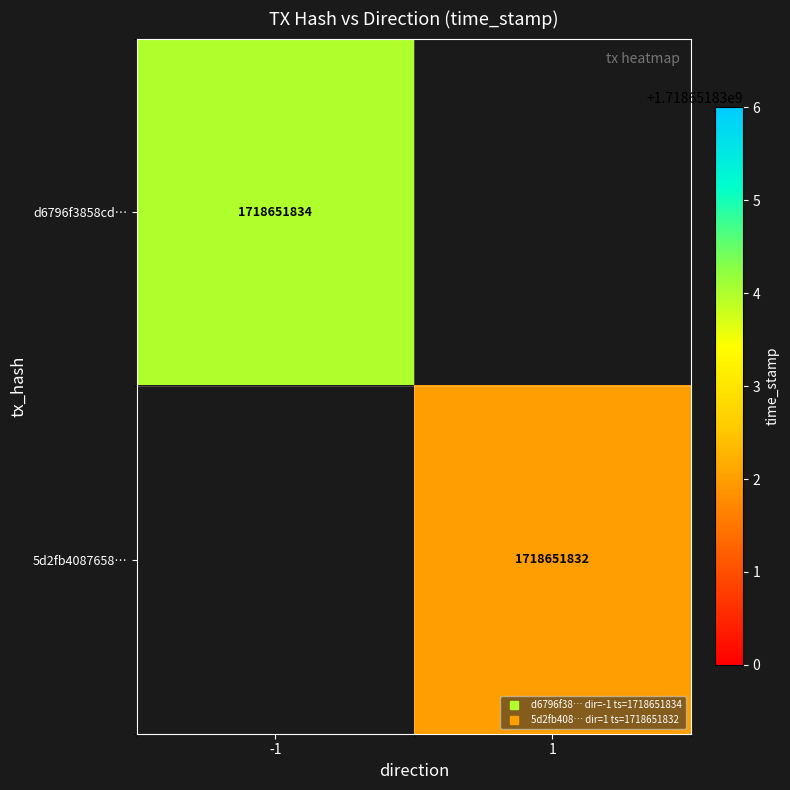

At time_stamp, list the series in order from largest to smallest.

d6796f3858cd2c8a58344bc3d64399b35f45e19, 5d2fb40876580216f69d0942f02d440a3ae129d